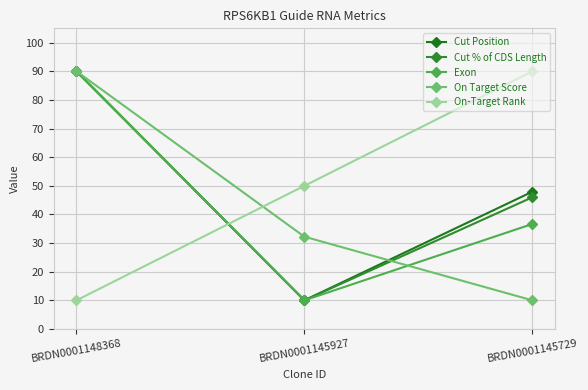

The value of Cut Position at BRDN0001145927 is 2.0. True or false?

False